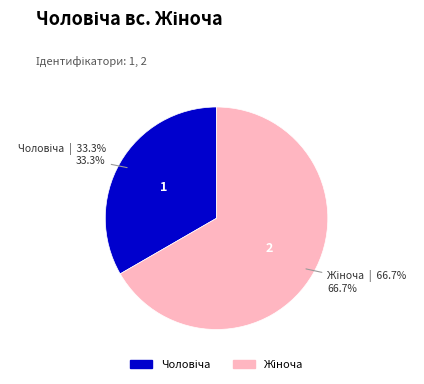

To the nearest percent, what is the difference between the largest and smallest slice percentages?

33%